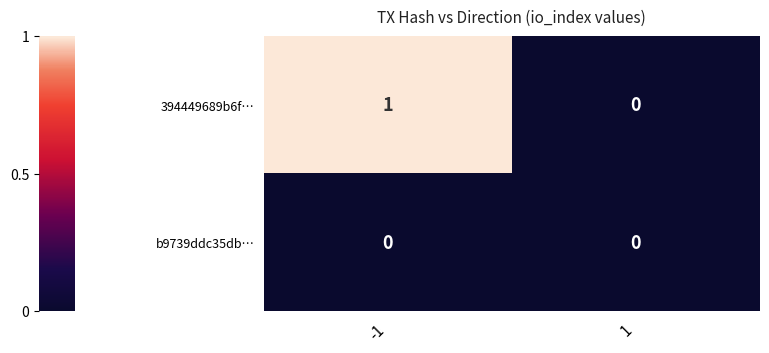

Count the number of categories in the chart.

2